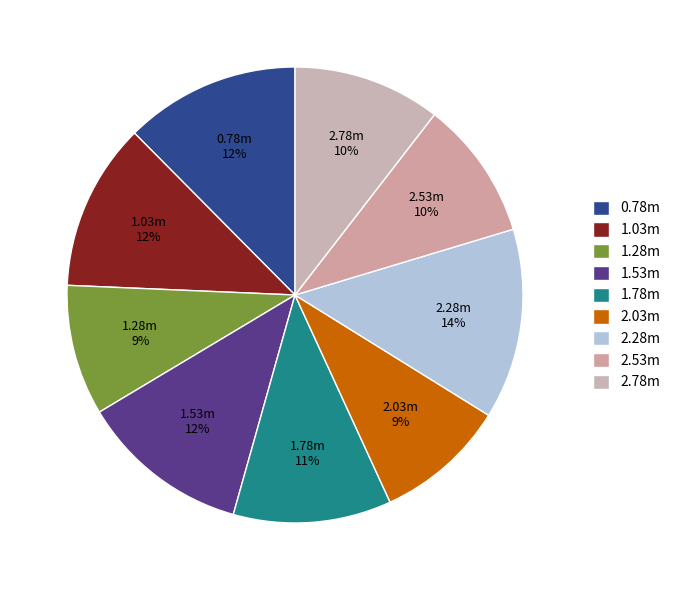

Does any single category account for the majority?

No